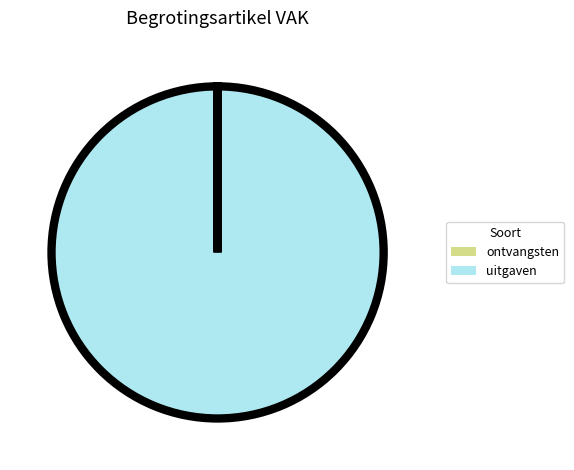

Is there any slice that represents more than half of the pie?

Yes